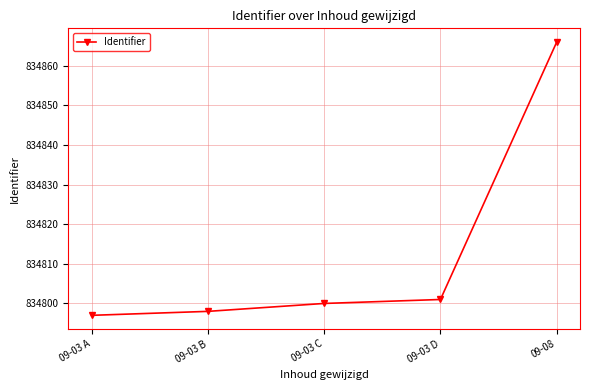

Reading left to right, extract all data points from this chart.

09-03 A=834797	09-03 B=834798	09-03 C=834800	09-03 D=834801	09-08=834866